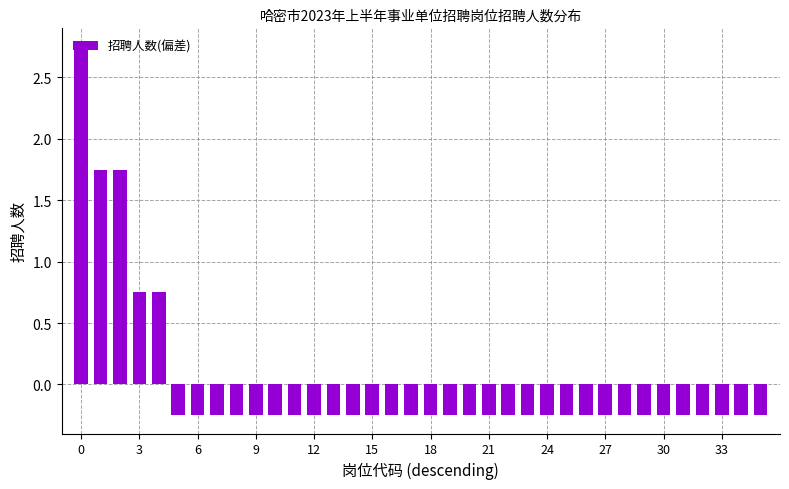

Reading left to right, list all the values displayed in this chart.

2.8	1.8	1.8	0.8	0.8	-0.2	-0.2	-0.2	-0.2	-0.2	-0.2	-0.2	-0.2	-0.2	-0.2	-0.2	-0.2	-0.2	-0.2	-0.2	-0.2	-0.2	-0.2	-0.2	-0.2	-0.2	-0.2	-0.2	-0.2	-0.2	-0.2	-0.2	-0.2	-0.2	-0.2	-0.2